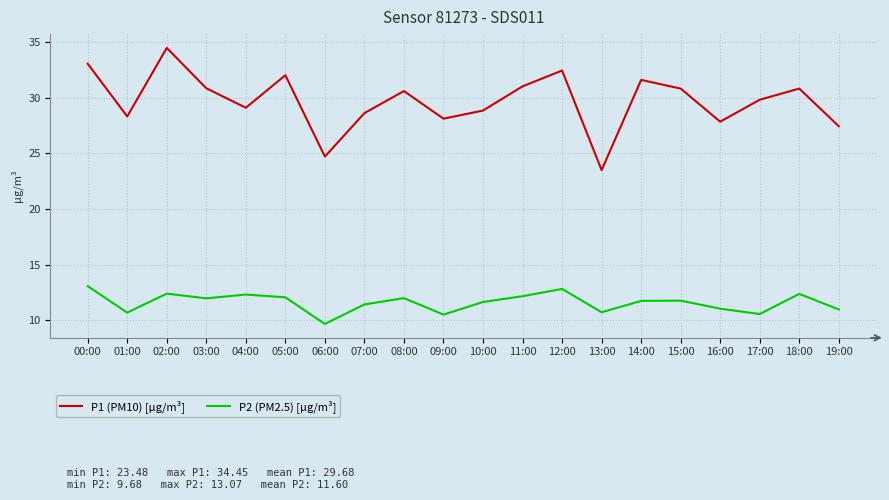

Read the P2 (PM2.5) [µg/m³] value at 00:00.

13.1